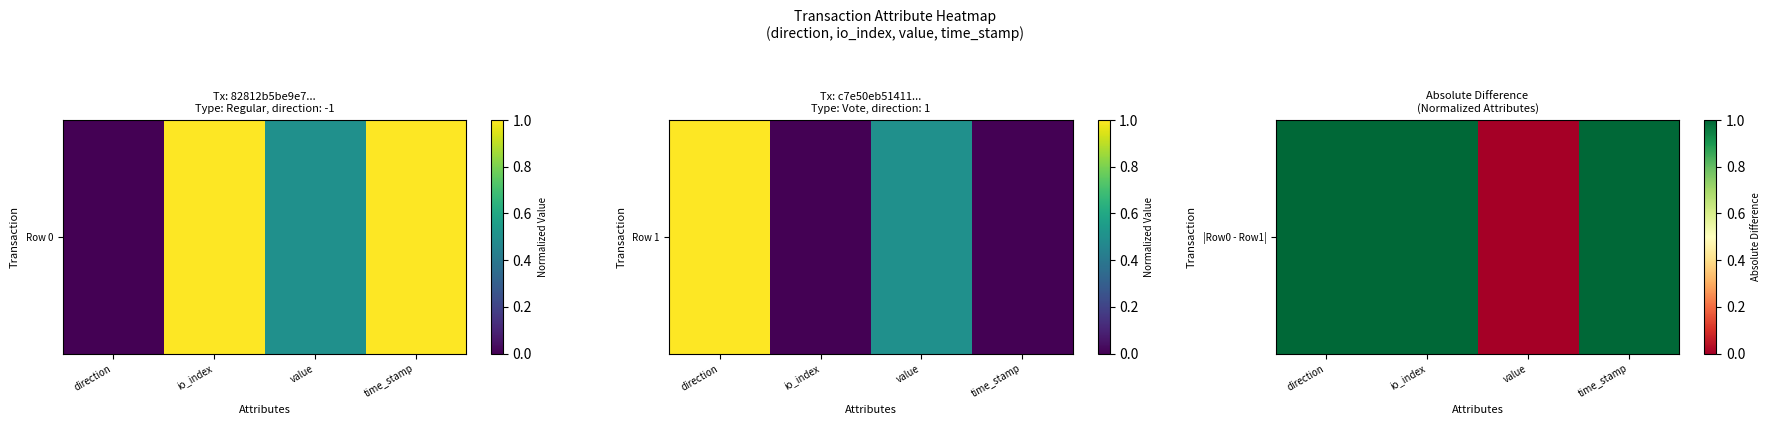

Is it true that the value at io_index is 1?

True